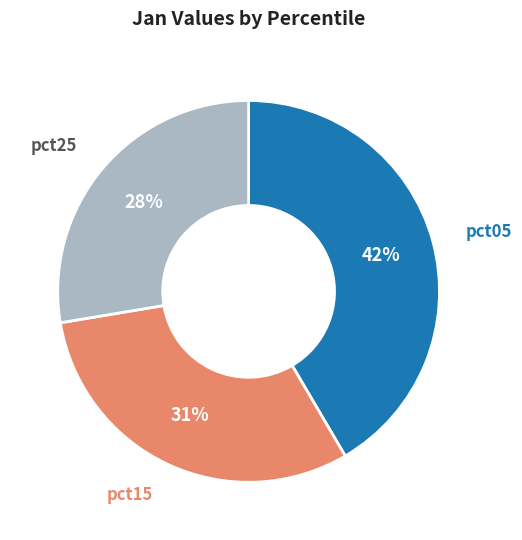

Is there any slice that represents more than half of the pie?

No